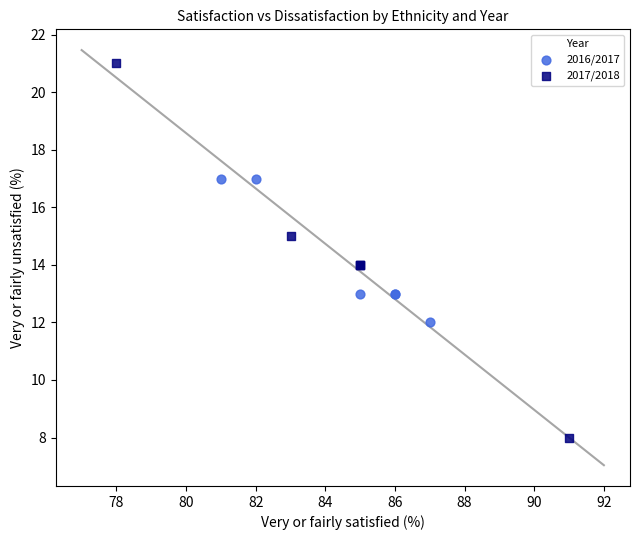

What are all the series names shown in the legend?

2016/2017, 2017/2018